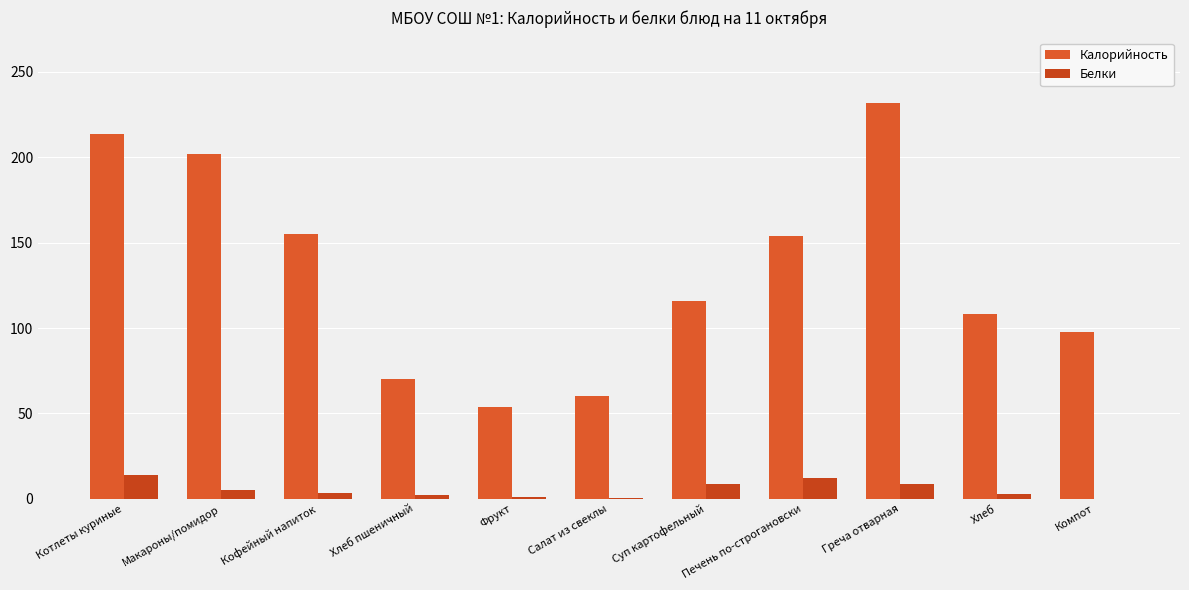

The Калорийность series shows 108.0 at Хлеб. True or false?

True